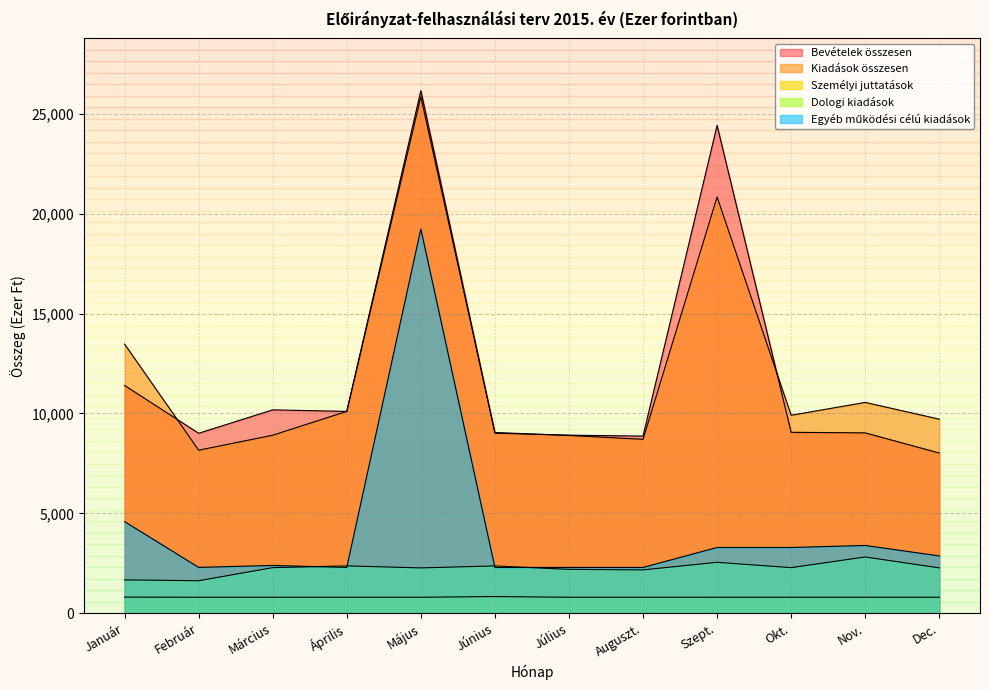

True or false: Bevételek összesen and Személyi juttatások intersect in this chart.

False